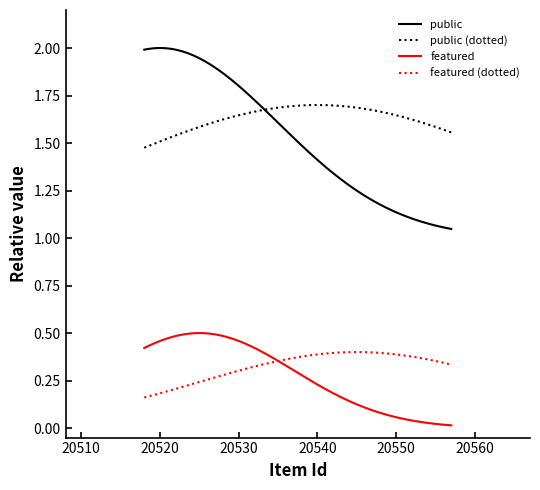

Which series has the largest total across all categories?

public (dotted)